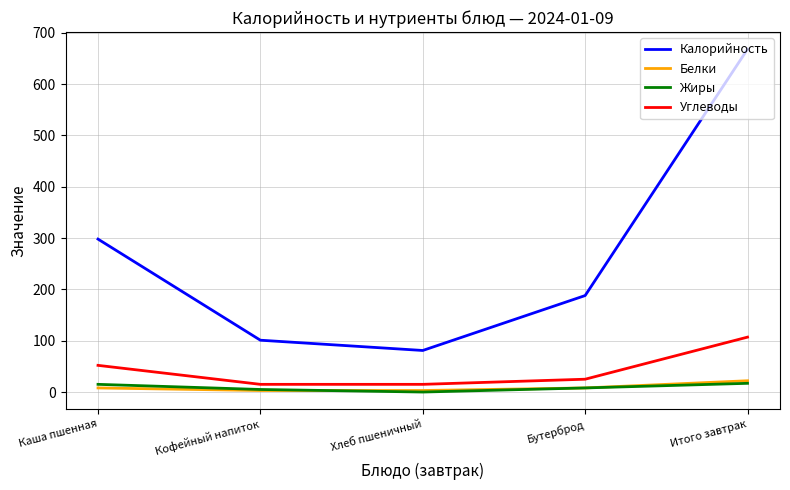

What is the greatest value displayed?

668